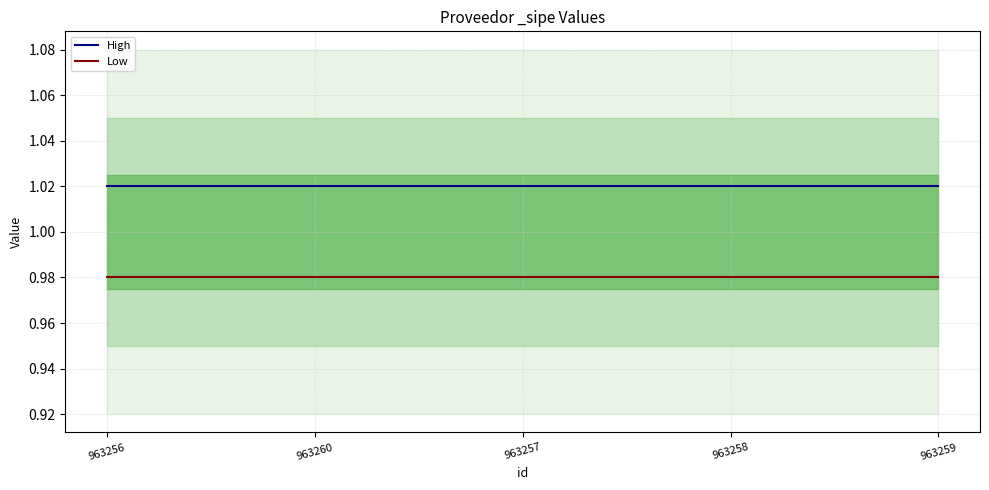

What are all the series names shown in the legend?

High, Low